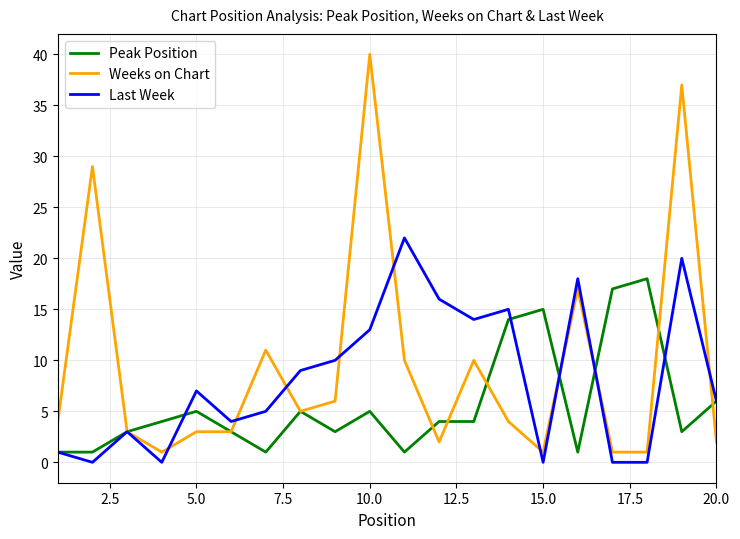

List the series in order of their peak value, lowest first.

Peak Position, Last Week, Weeks on Chart